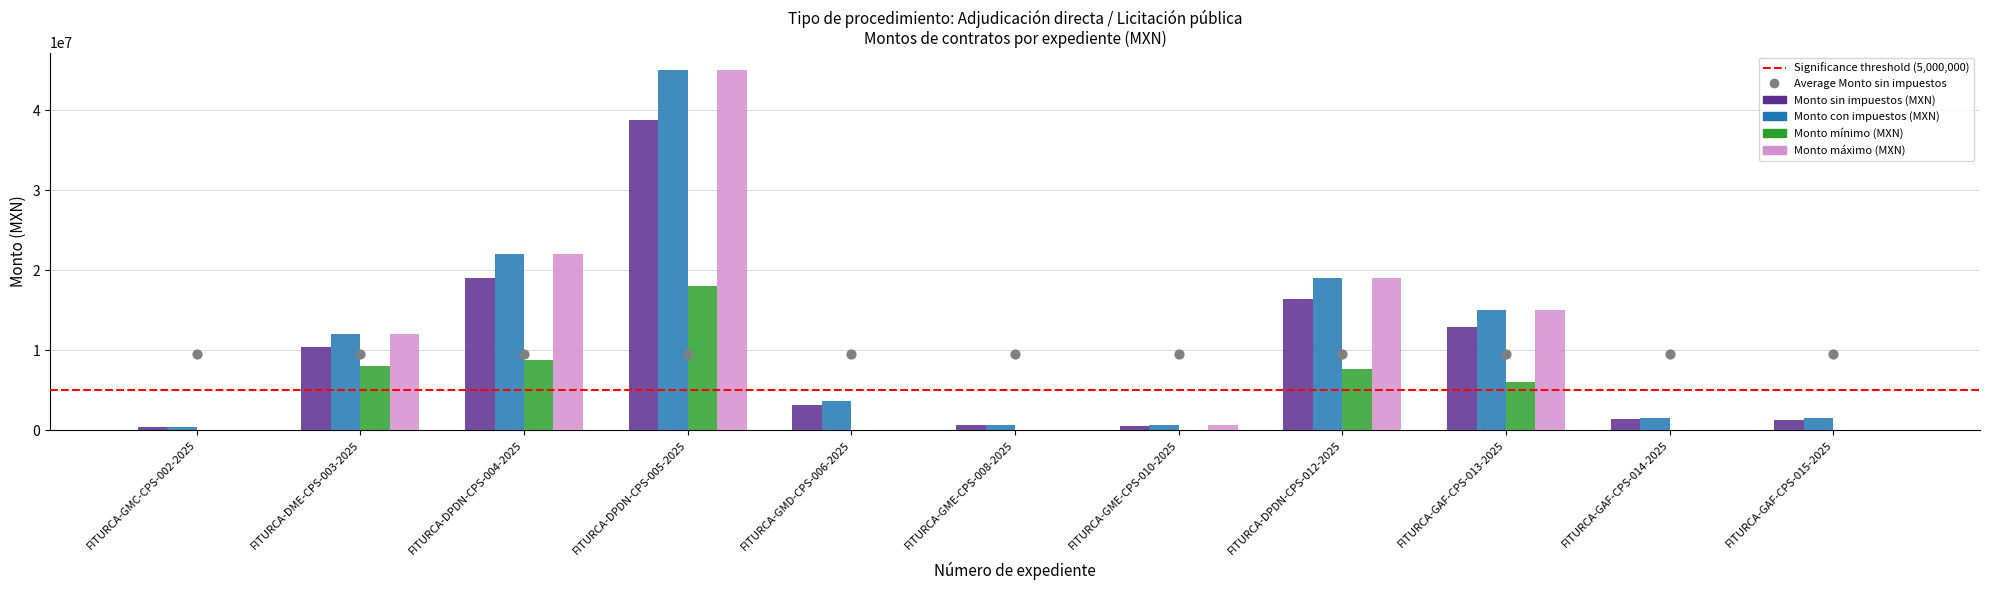

Which series reaches the minimum Y coordinate?

Monto mínimo (MXN)